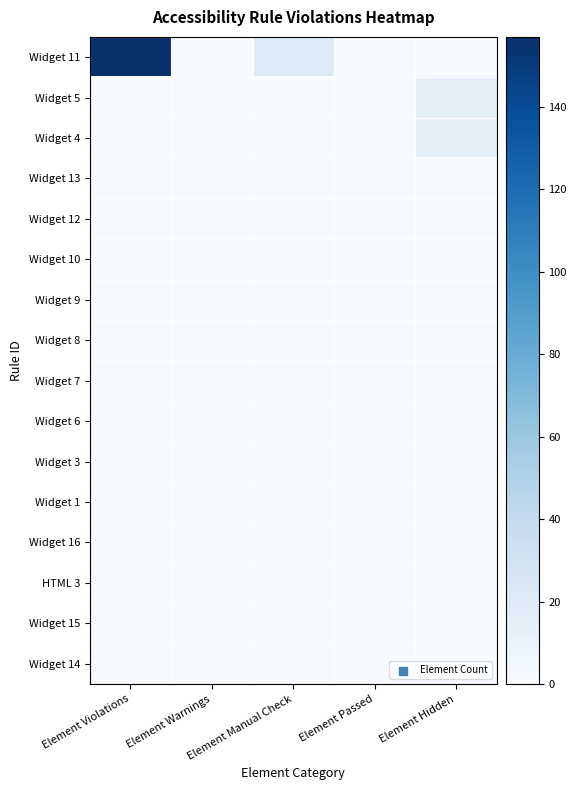

Which series has the largest range (max minus min)?

Widget 11